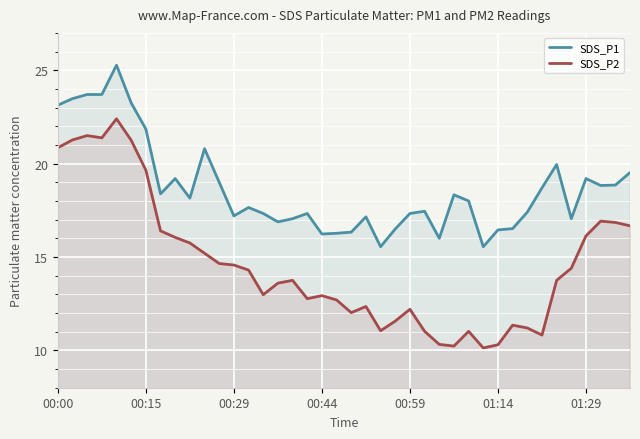

Which series has the largest range (max minus min)?

SDS_P2